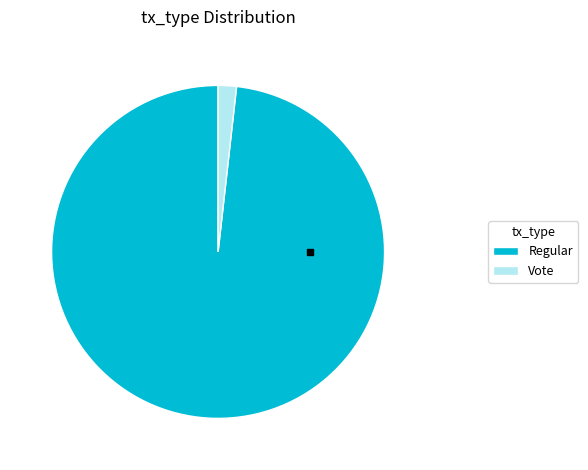

Does Regular represent more than half of the total?

Yes